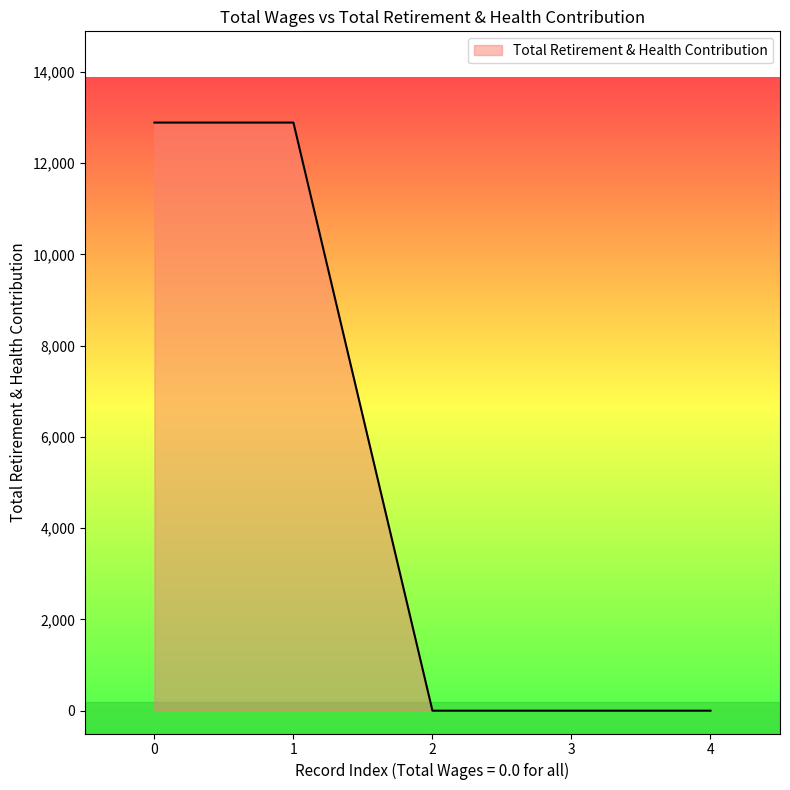

The value at 1 is 12891. True or false?

True